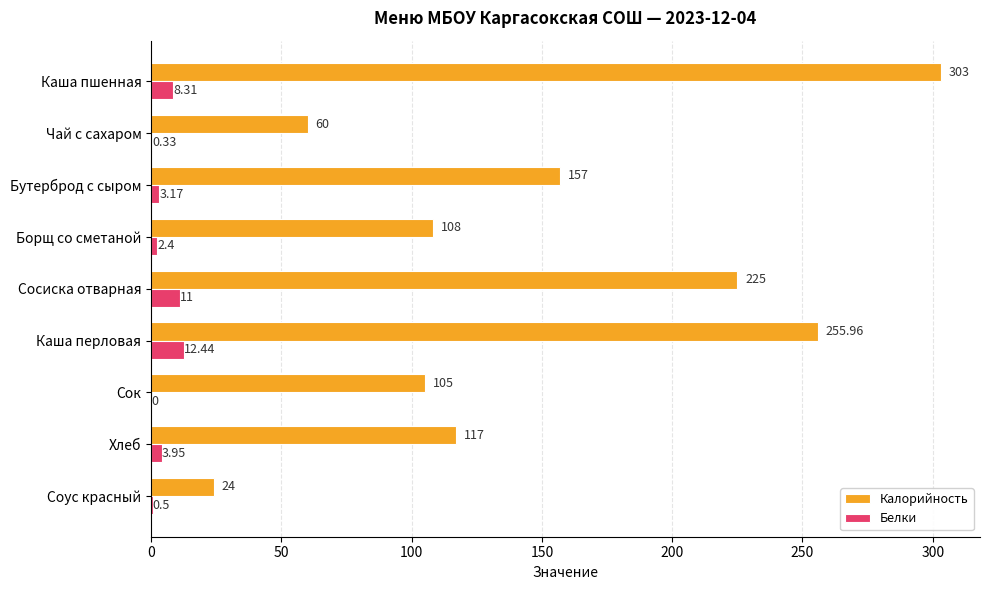

Which series has the widest spread of values?

Калорийность